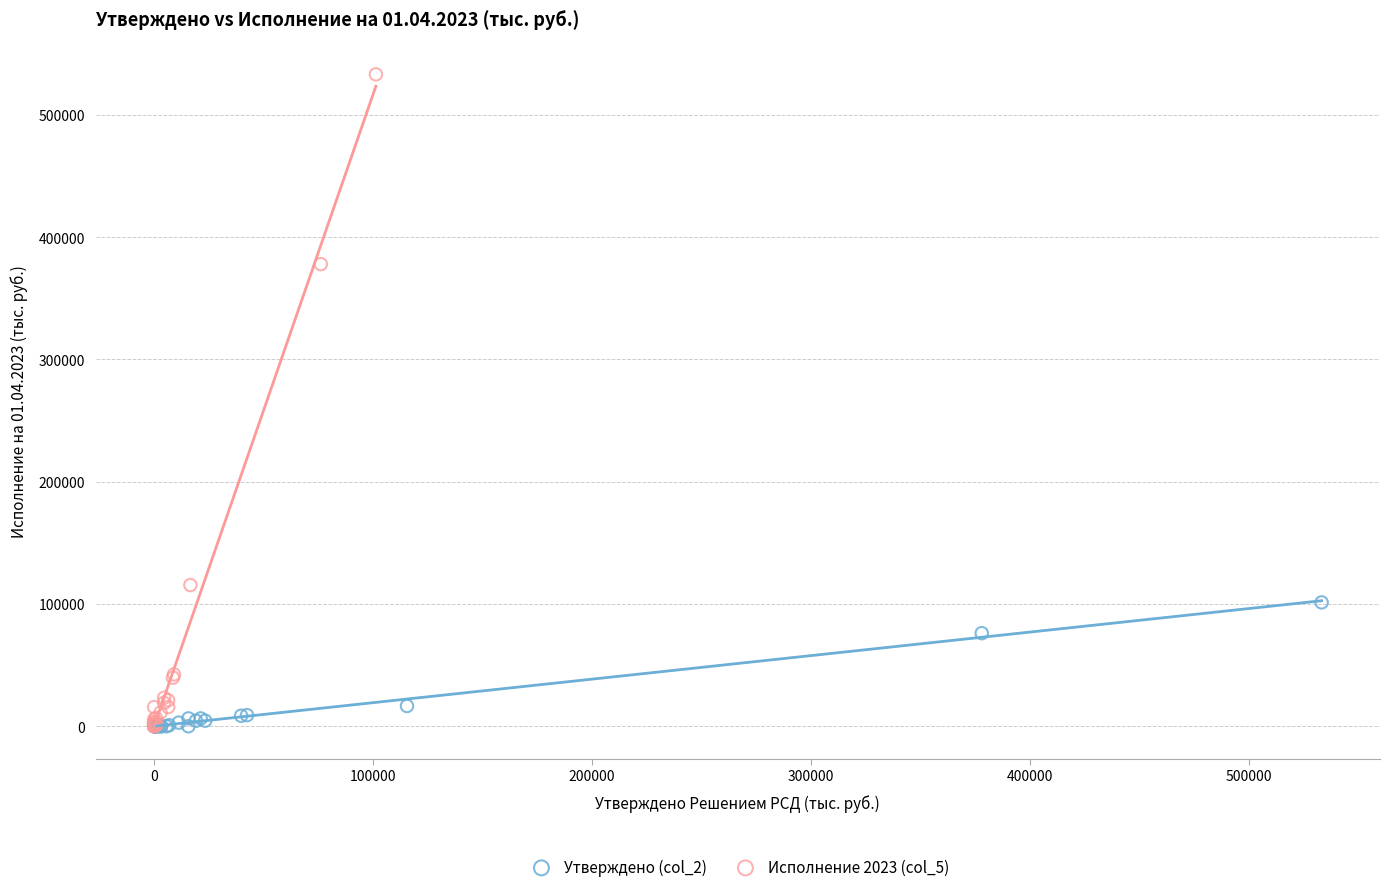

Which series has the widest spread of Y values?

Исполнение 2023 (col_5)